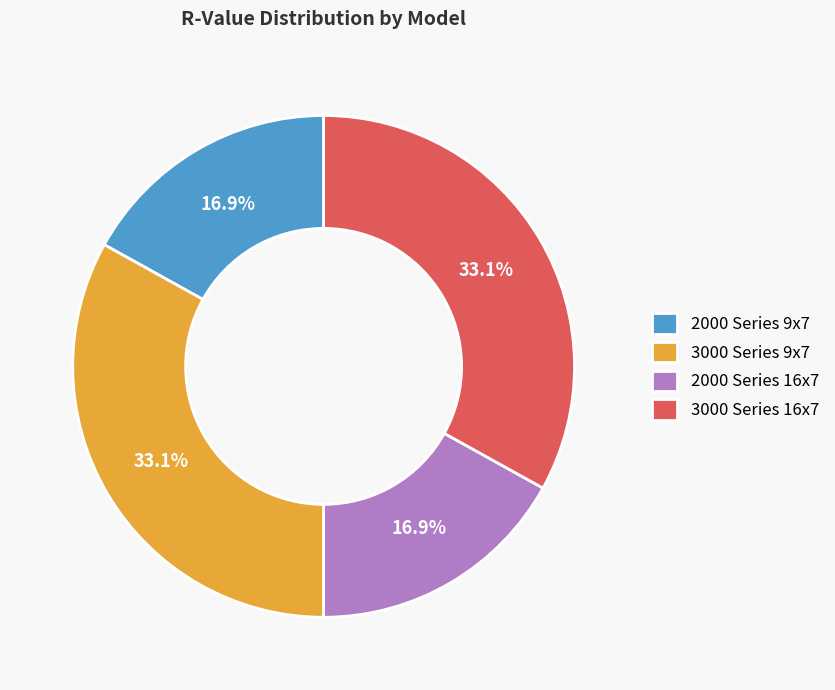

Does 3000 Series 16x7 account for over 50% of the chart?

No